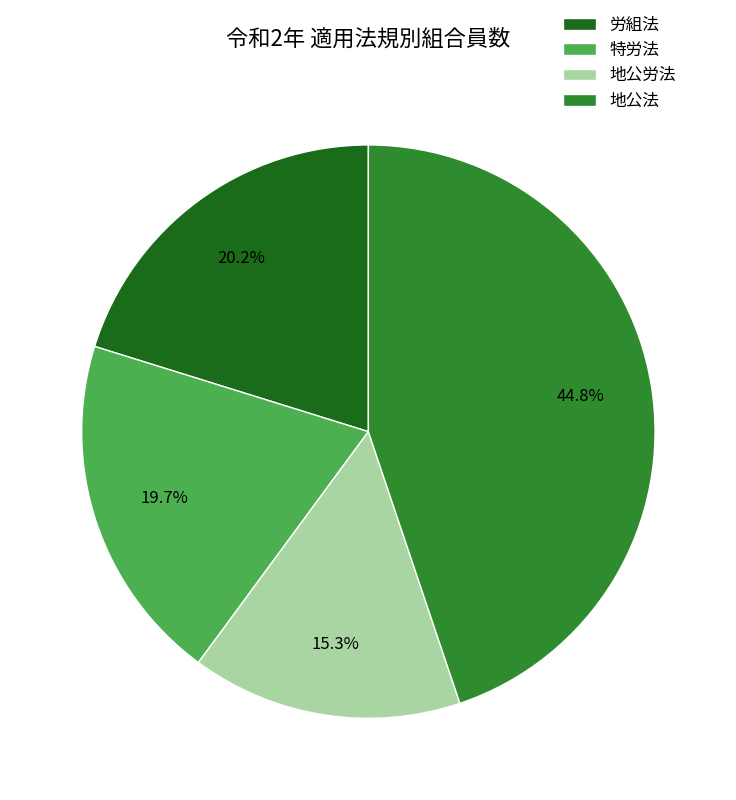

Which category has the biggest portion of the pie?

地公法